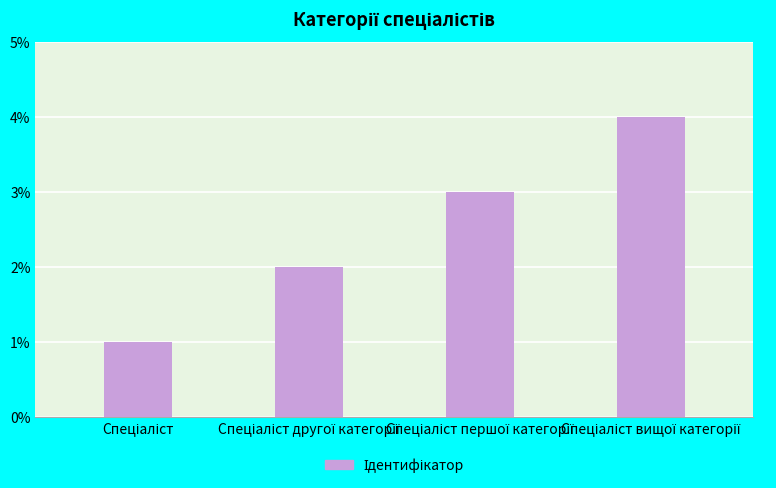

What is the value of the 1st bar from the left?

1